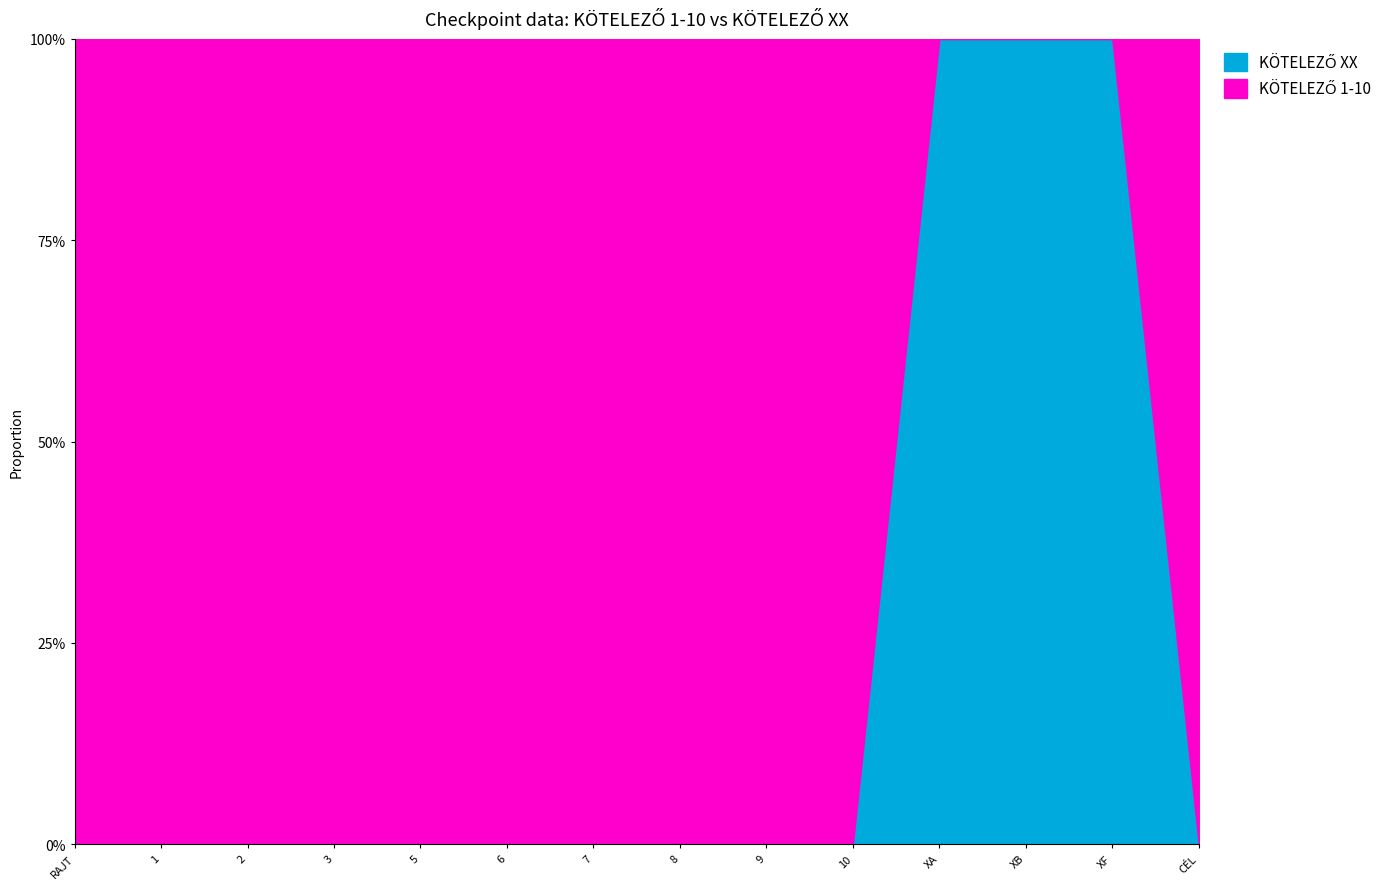

What value does the KÖTELEZŐ XX series have at XA?

1